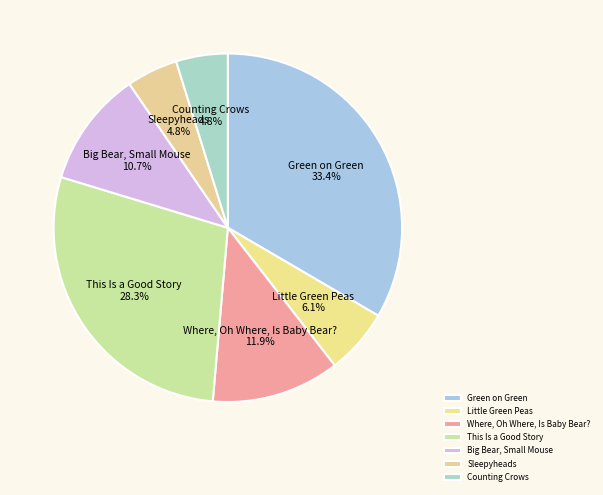

How many slices are in this pie chart?

7